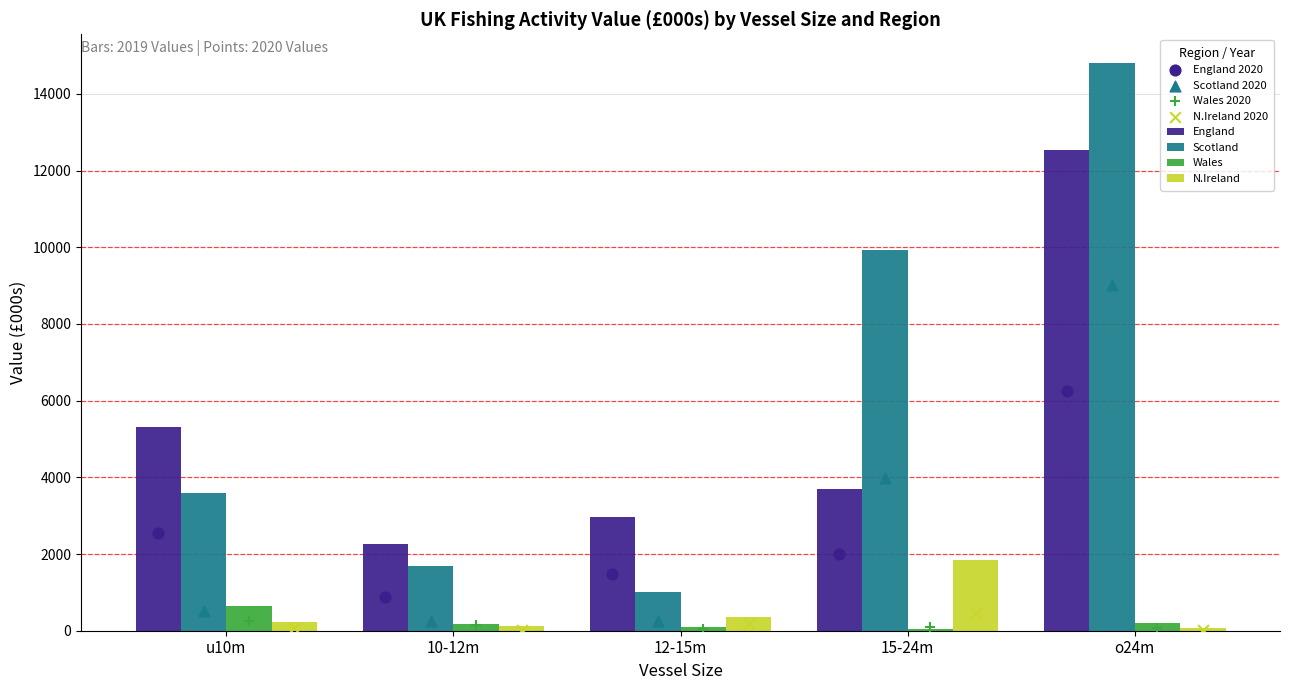

Which series has the largest Y range (max minus min)?

Scotland Value 2019